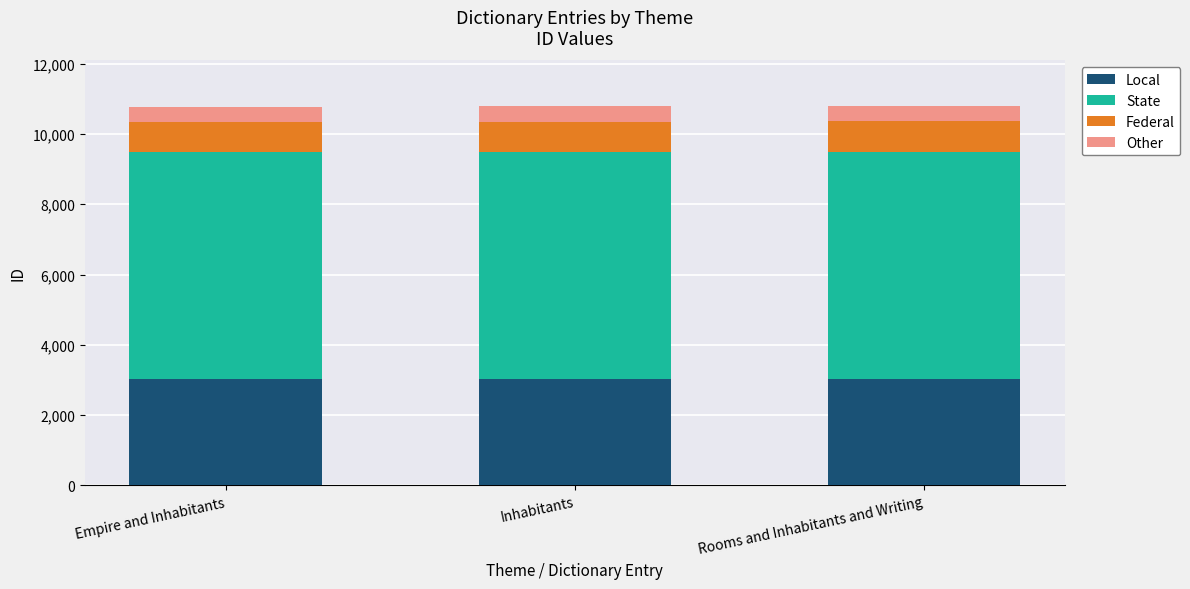

What is the sum of all Local values?

9060